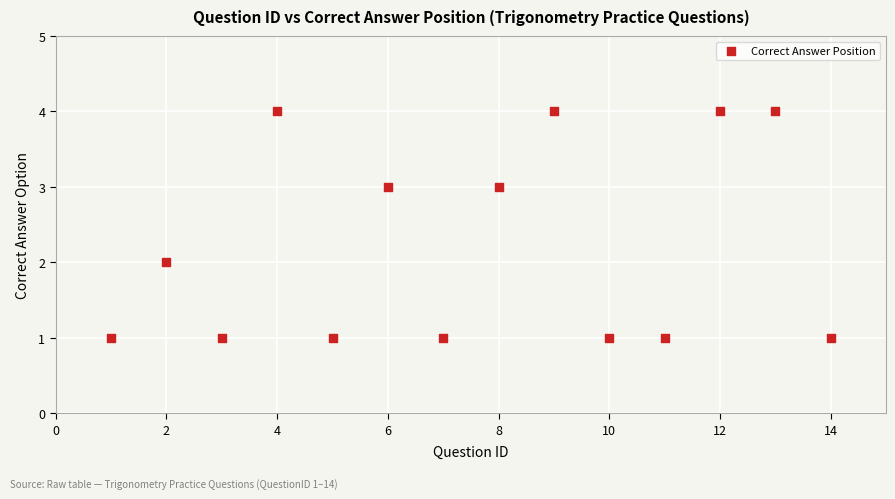

What is the range of X values (max minus min)?

13